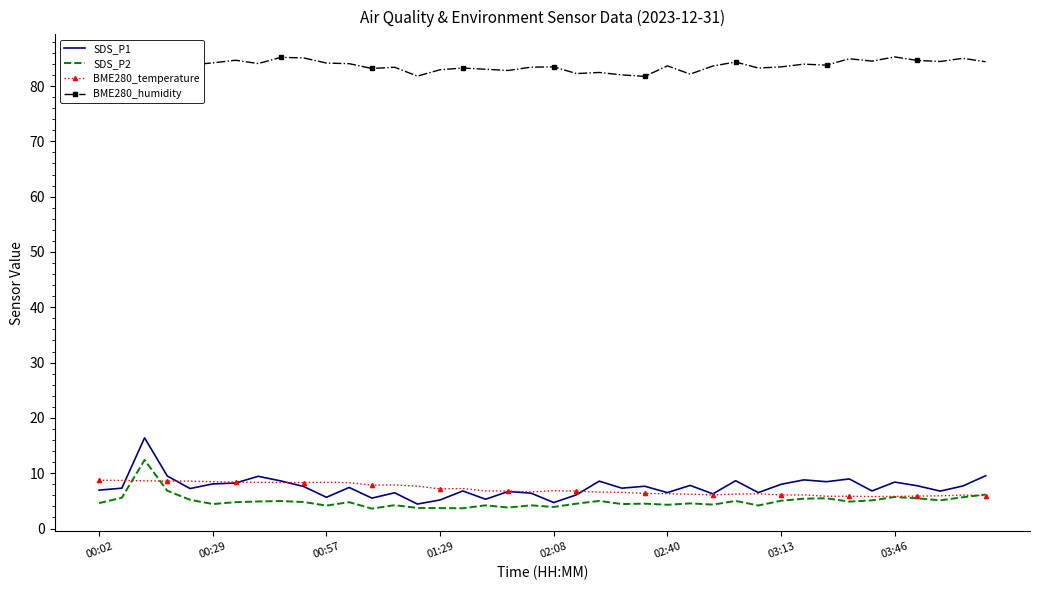

Which series has the largest total across all categories?

BME280_humidity